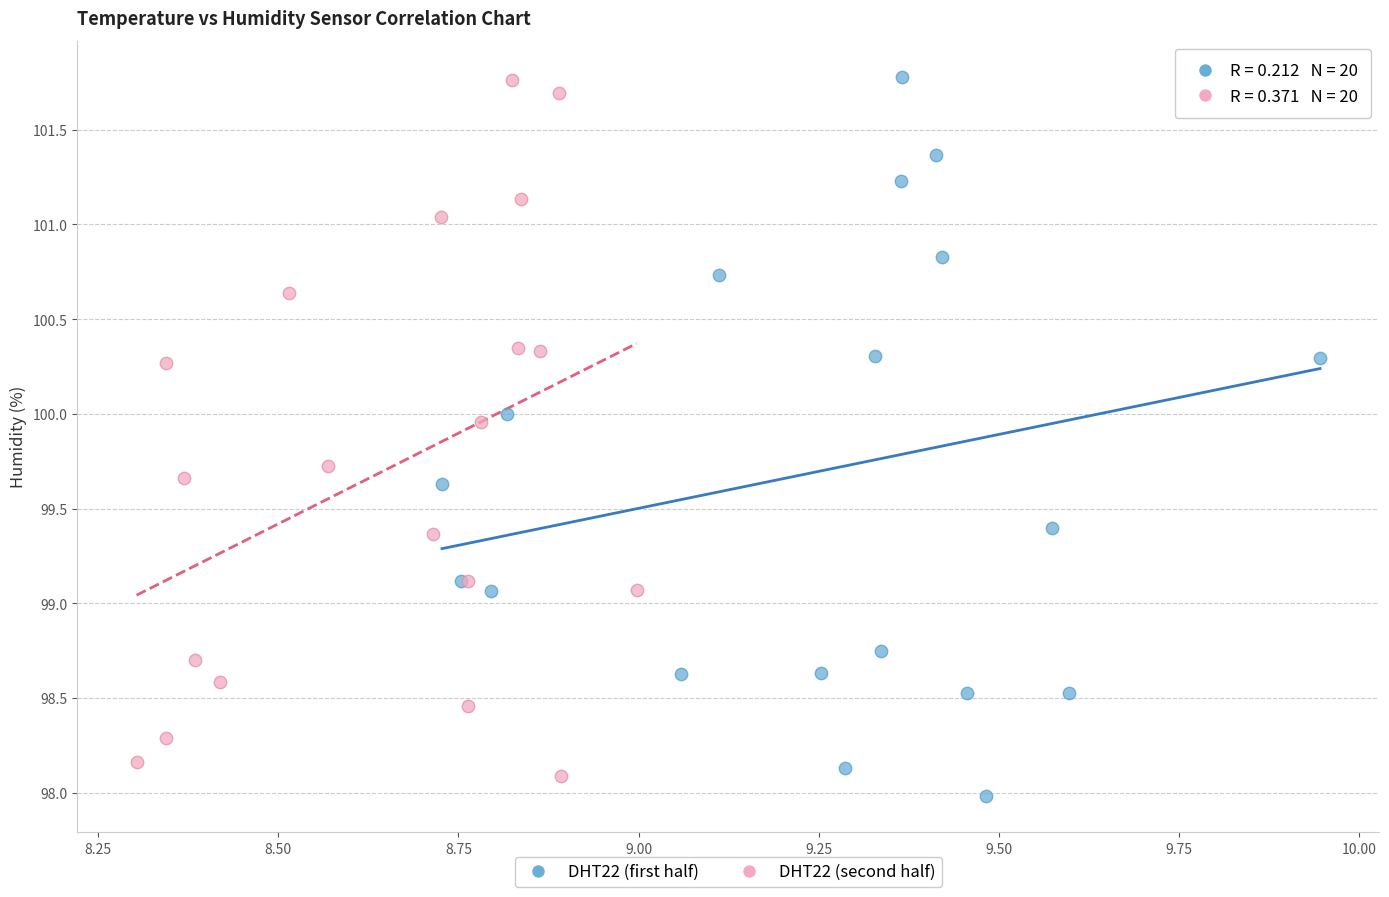

Which series has the widest spread of Y values?

DHT22 (first half)